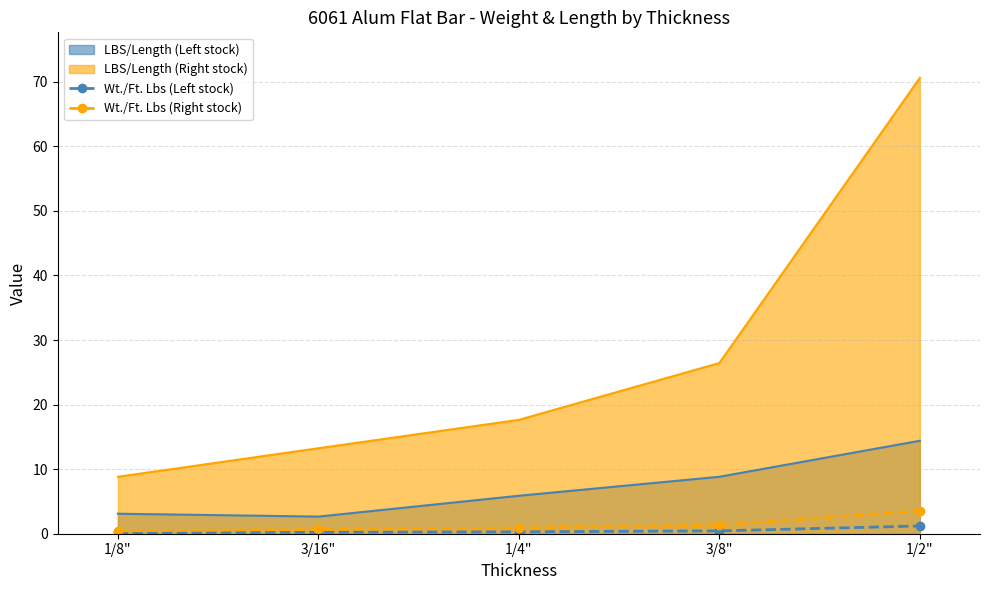

True or false: LBS/Length (Right stock) has a value of 17.6 at 1/4".

True